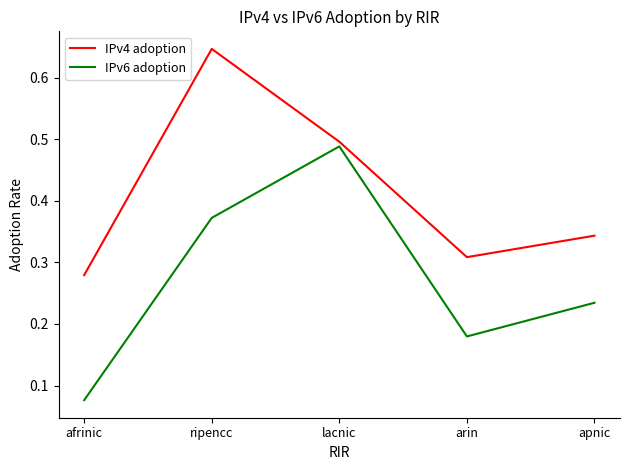

The IPv6 adoption series shows 0.1 at lacnic. True or false?

False